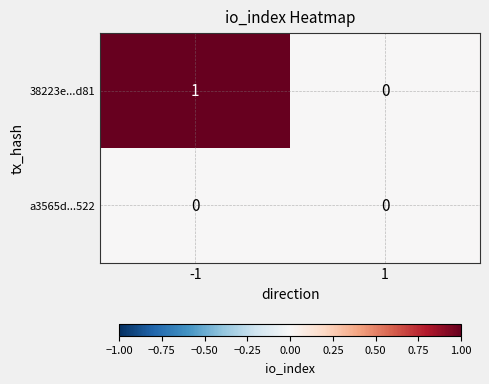

Reading left to right, transcribe all the data shown in this chart.

38223e...d81: -1=1	1=0
a3565d...522: -1=0	1=0